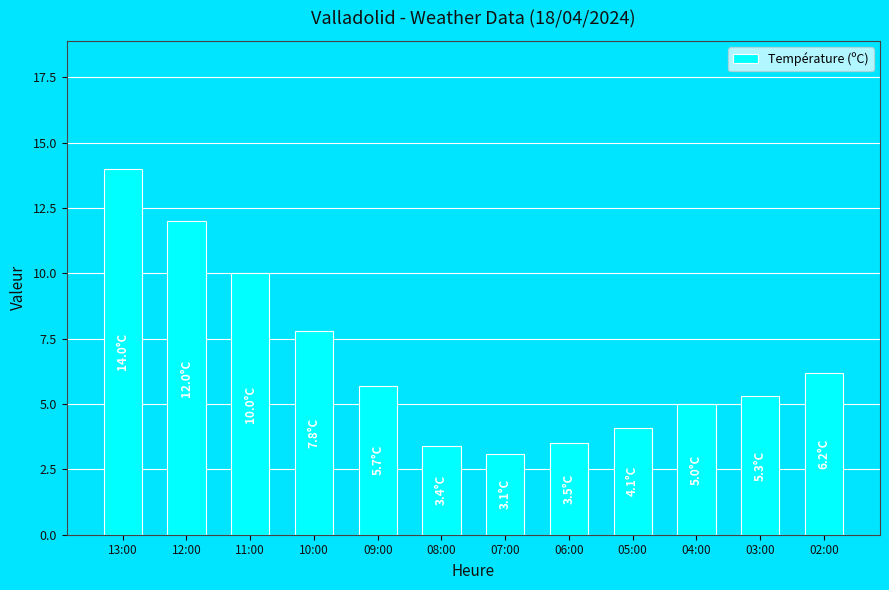

Where is the data nearest to the value 8?

10:00